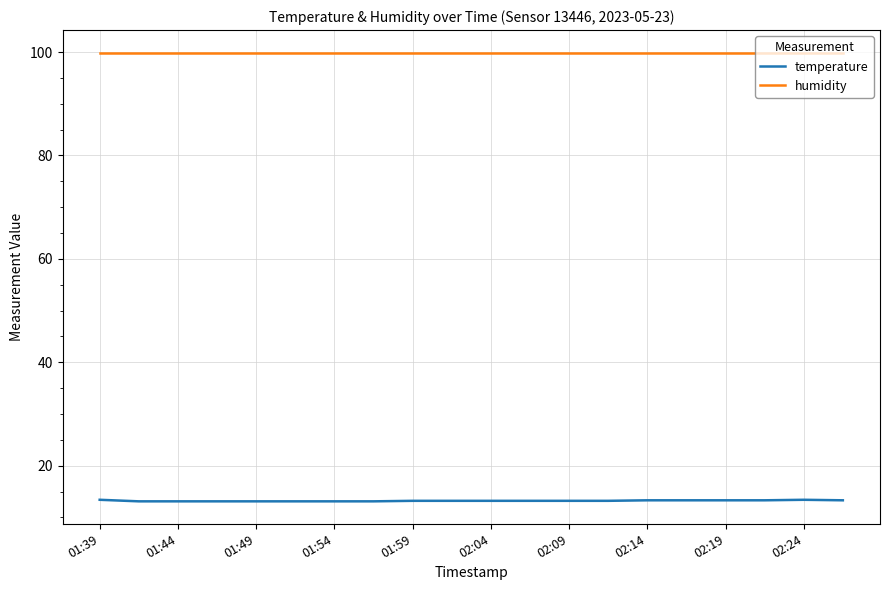

True or false: humidity and temperature cross at least once.

False